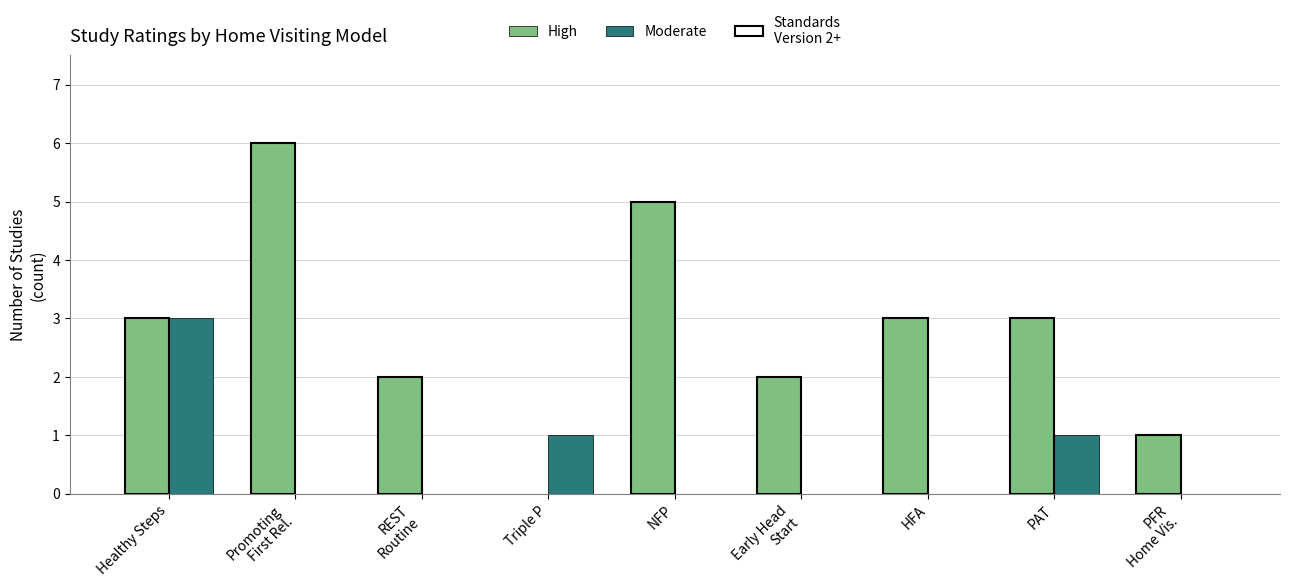

What is the total value across all series at Early Head
Start?

2